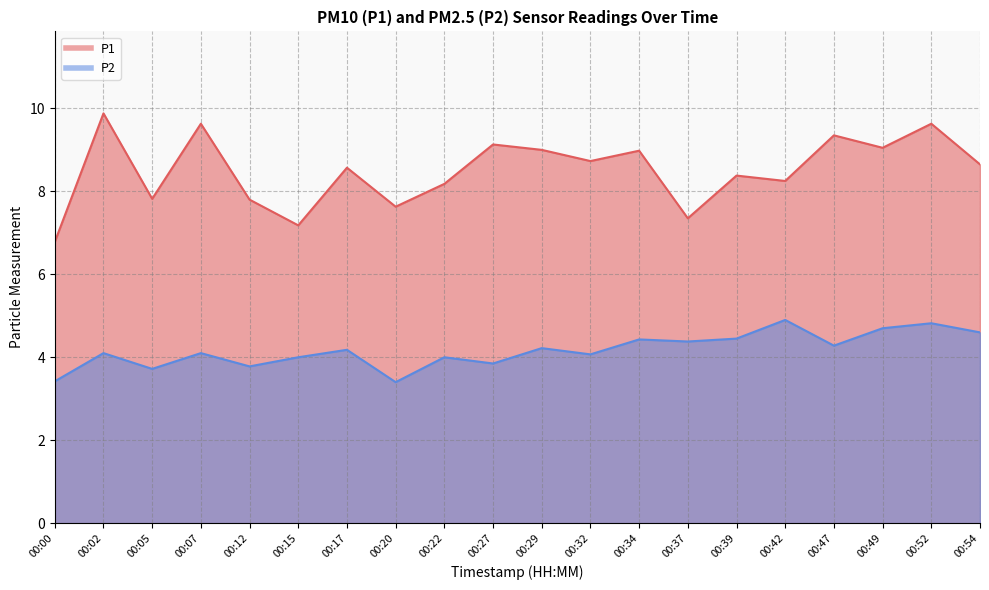

Which series changed the most between 00:34 and 00:49?

P2